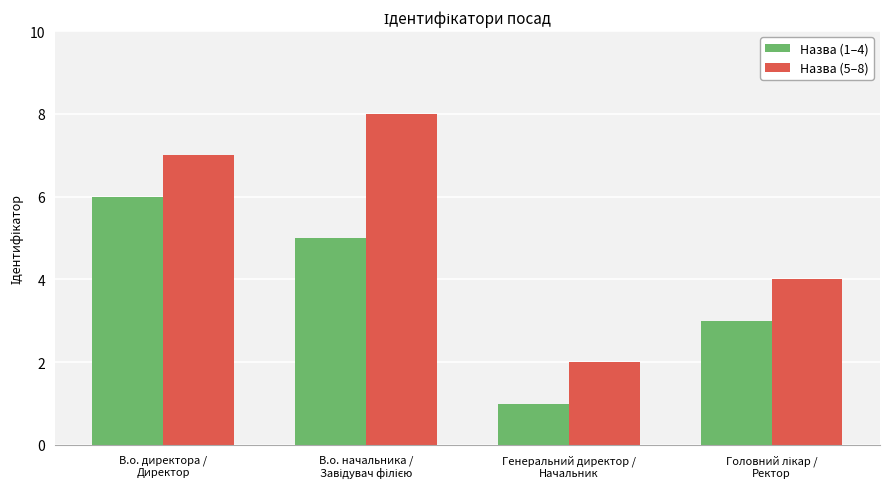

Which series has the largest total across all categories?

Назва (5–8)